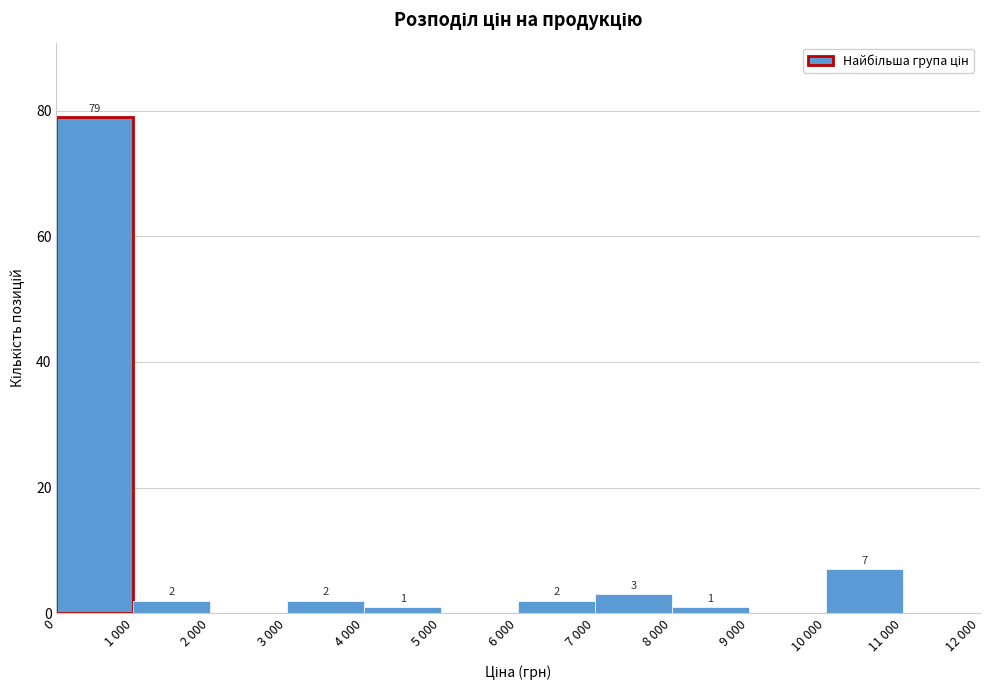

Reading left to right, transcribe all the data shown in this chart.

0=79	1 000=2	2 000=0	3 000=2	4 000=1	5 000=0	6 000=2	7 000=3	8 000=1	9 000=0	10 000=7	11 000=0